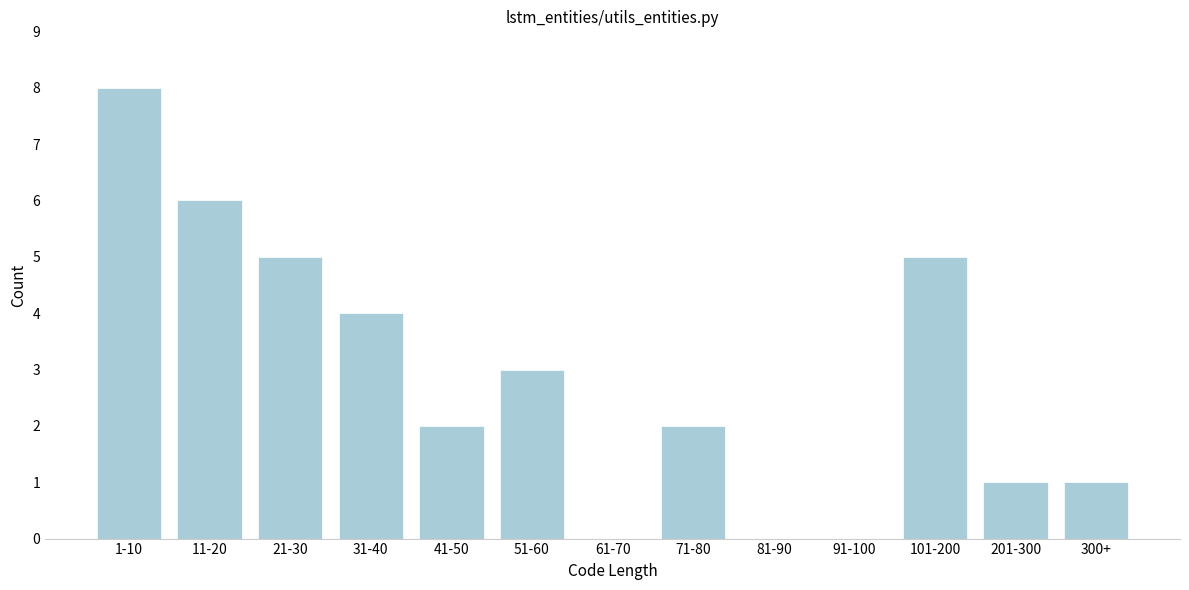

Reading left to right, transcribe all the data shown in this chart.

1-10=8	11-20=6	21-30=5	31-40=4	41-50=2	51-60=3	61-70=0	71-80=2	81-90=0	91-100=0	101-200=5	201-300=1	300+=1